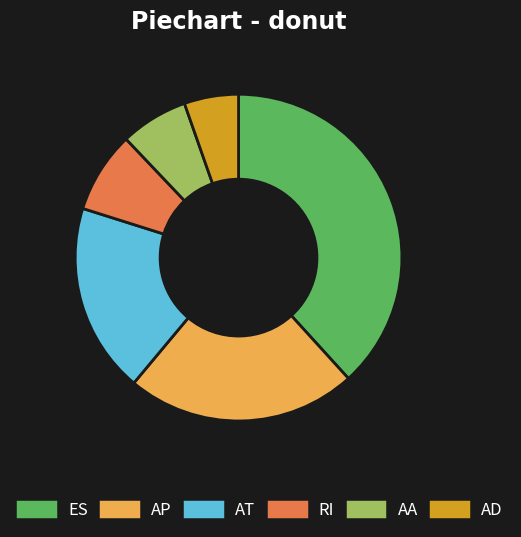

Rank the categories by value from lowest to highest.

AD, AA, RI, AT, AP, ES